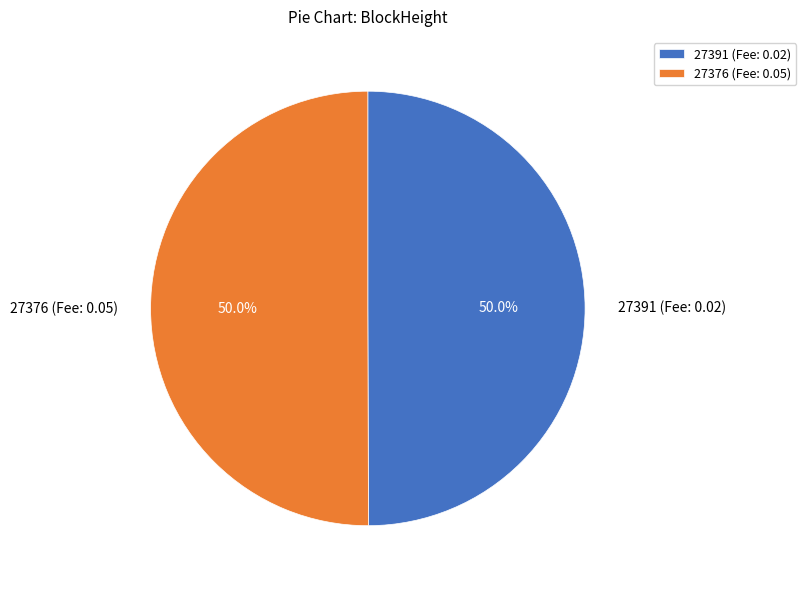

What is the ratio of the value at 27391 (Fee: 0.02) to the value at 27376 (Fee: 0.05)?

1.0